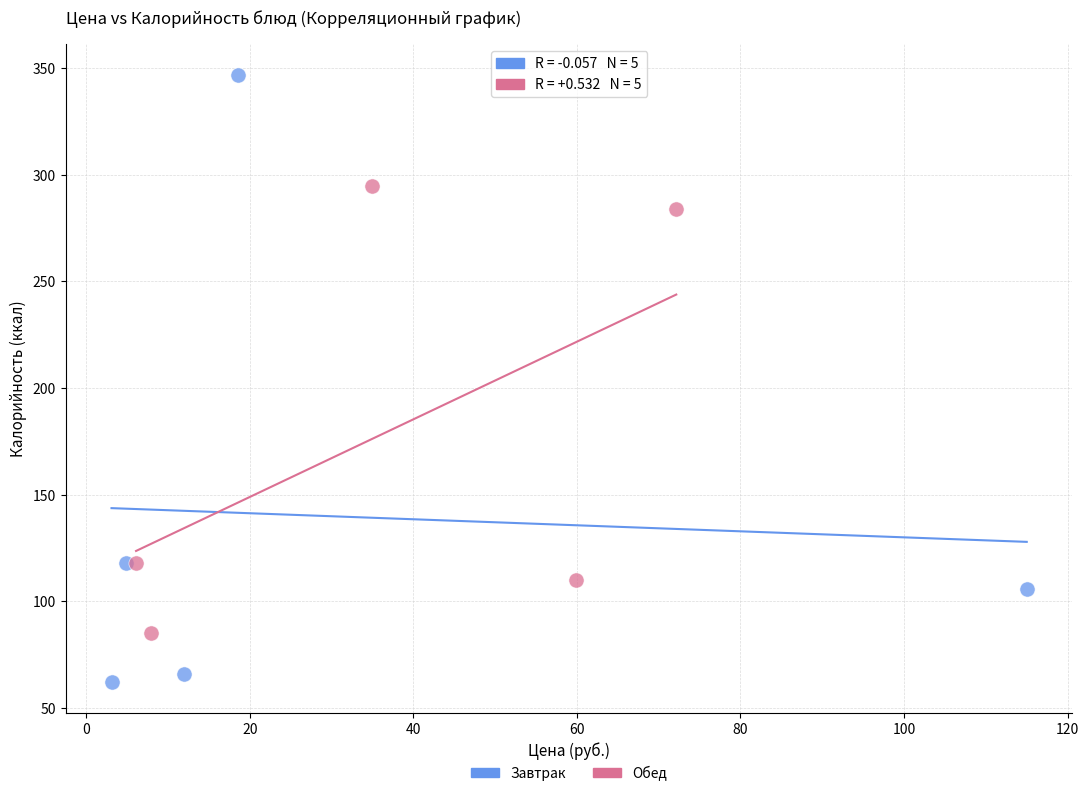

Which series contains the highest Y value?

Завтрак